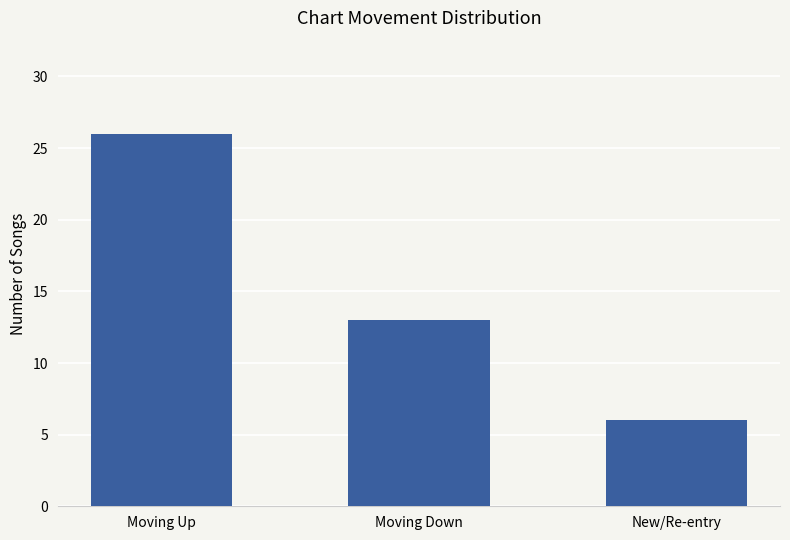

What is the difference between the values at Moving Down and New/Re-entry?

7